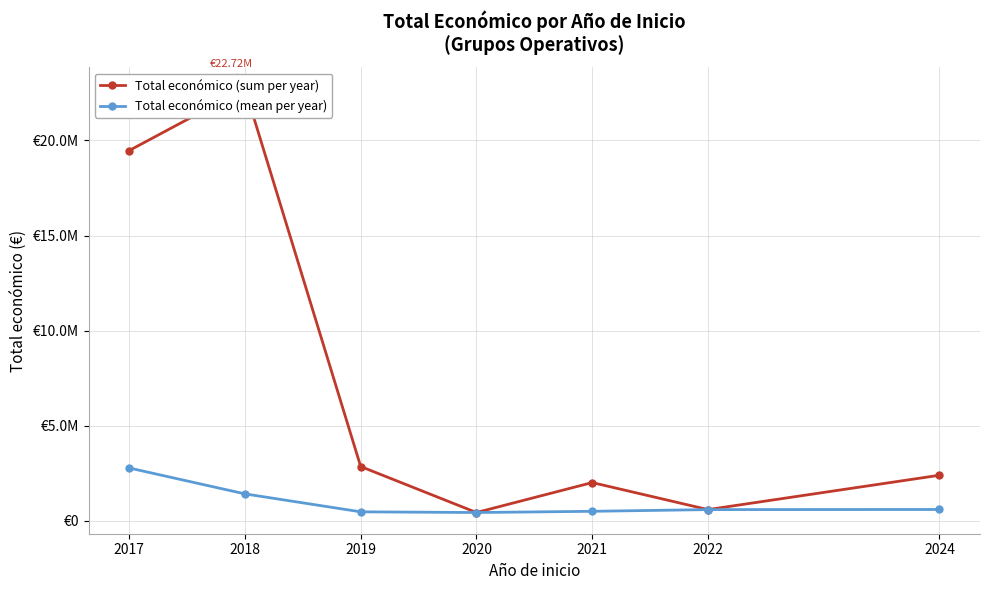

How many interior local valleys does the Total económico (sum per year) series have?

2